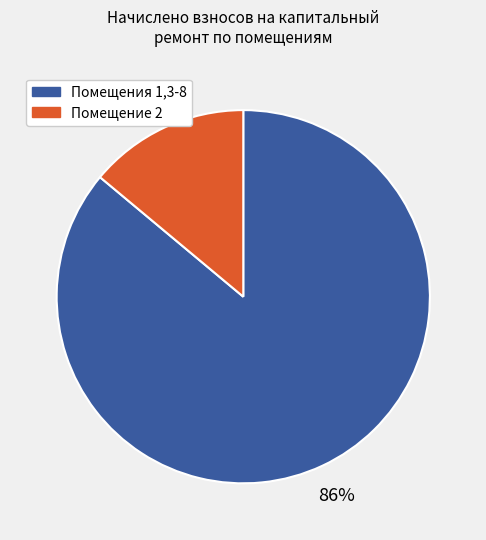

To the nearest percent, what is the difference between the largest and smallest slice percentages?

72%